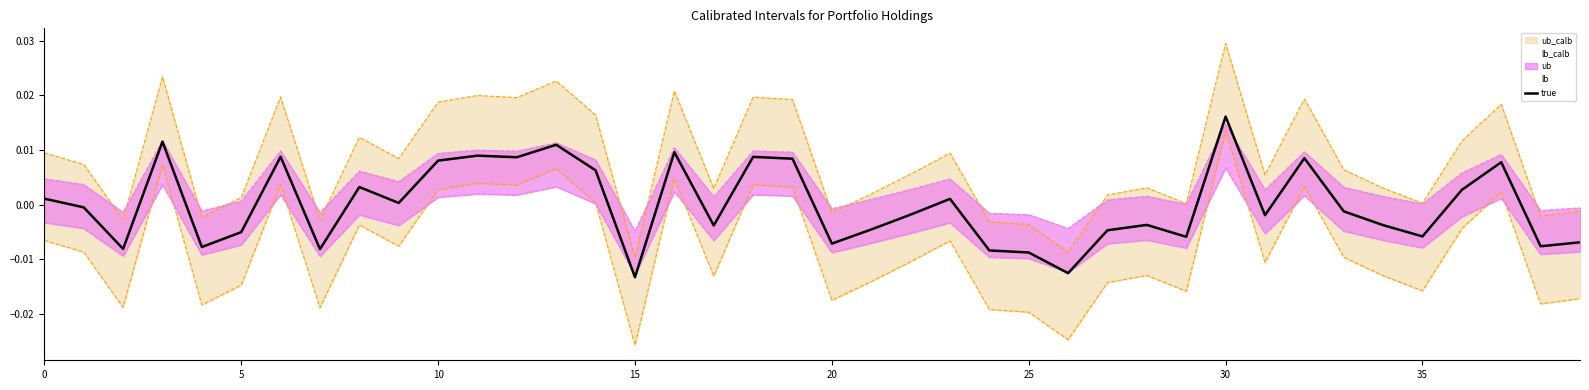

Which category has the highest value in the true series?

30